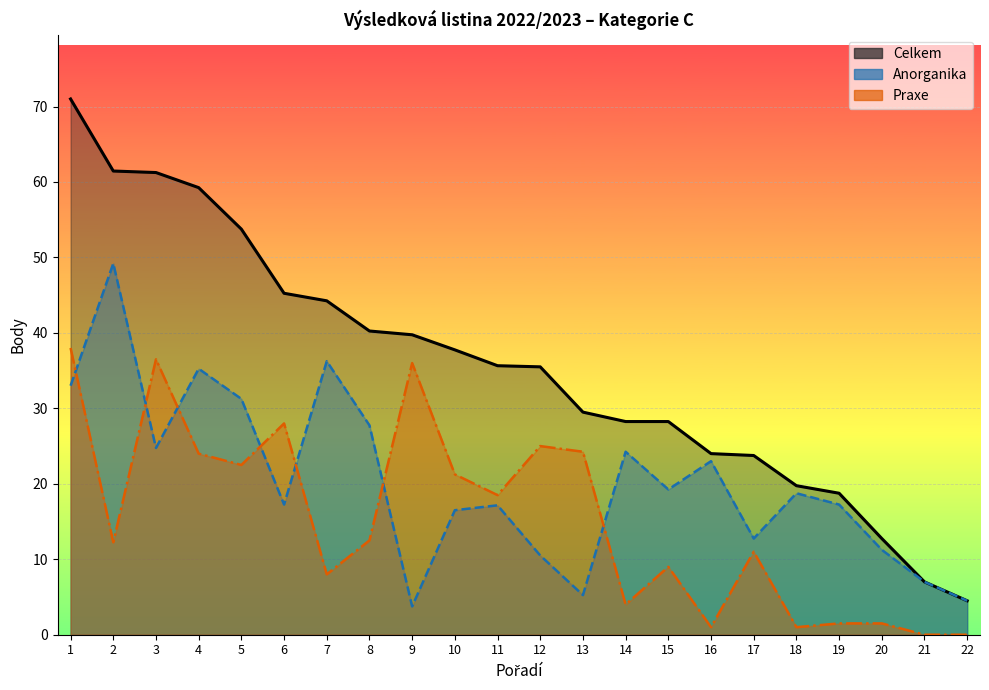

How many lines are shown in the chart?

3